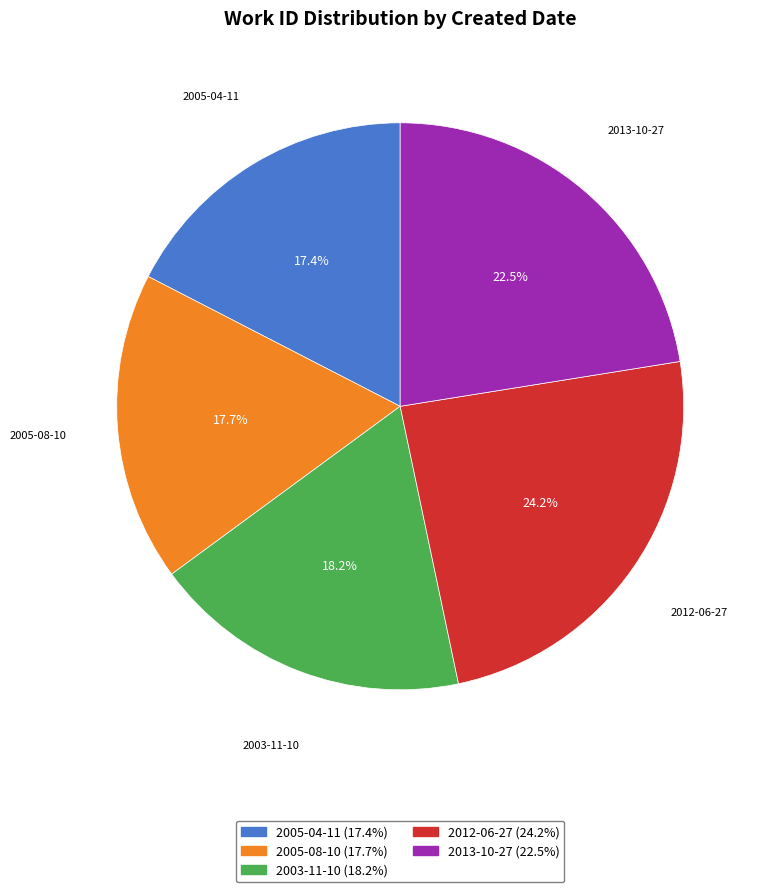

Is 2013-10-27 the majority of the pie?

No